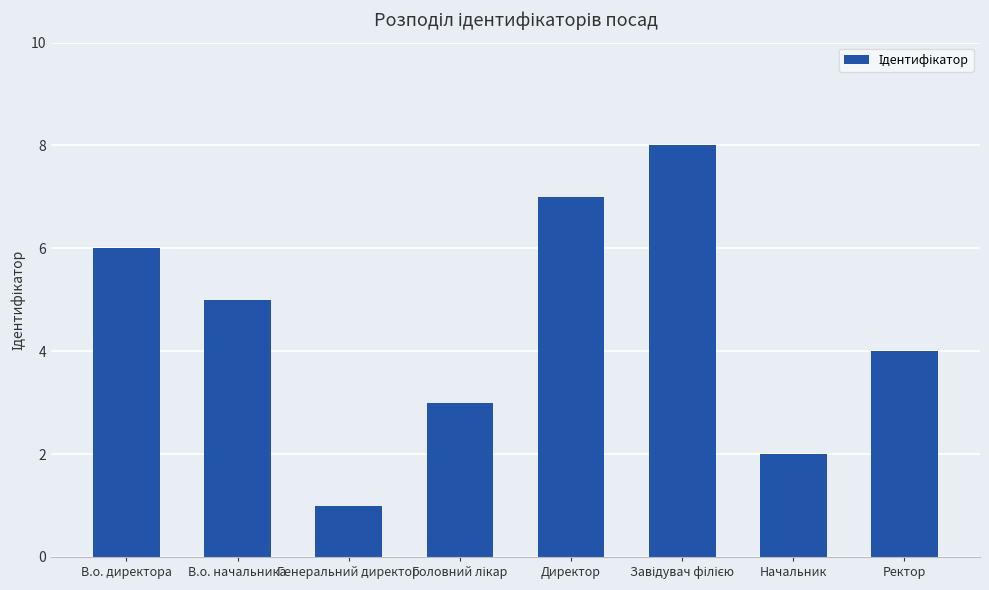

What is the value of the 4th bar from the left?

3